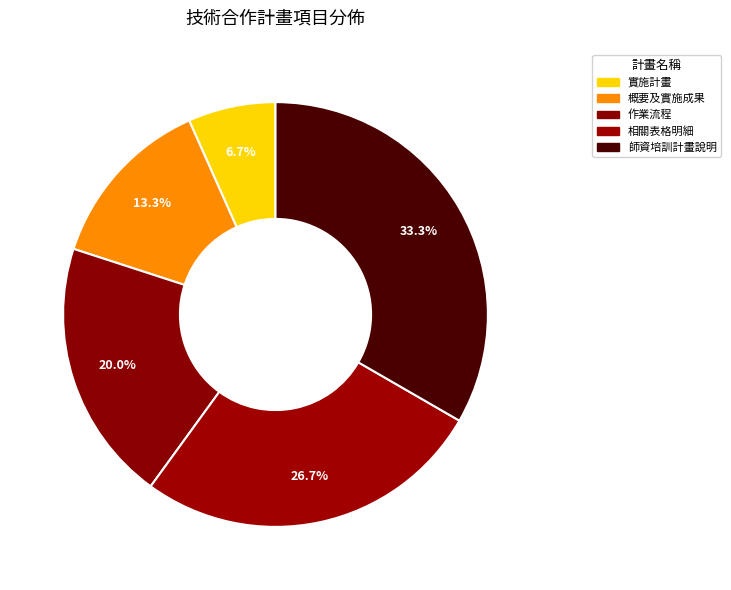

How many slices are in this pie chart?

5